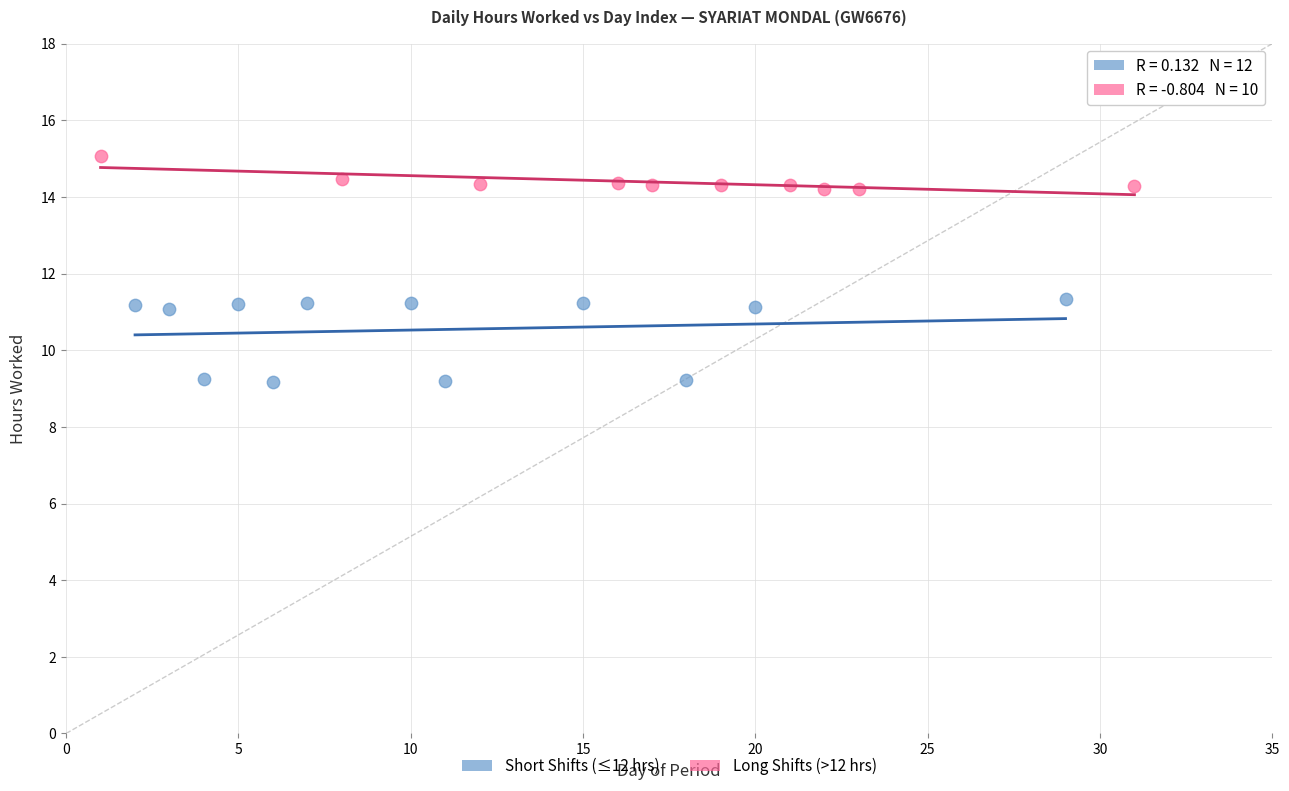

Which series contains the highest Y value?

Long Shifts (>12 hrs)